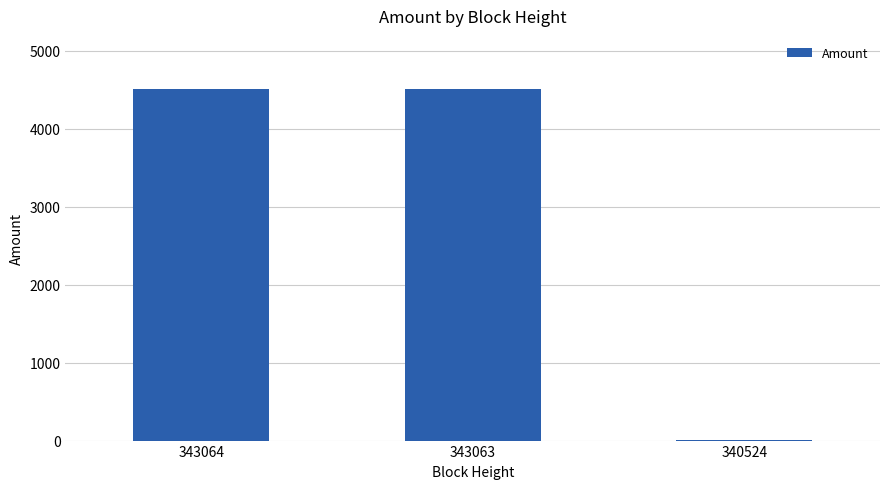

The chart shows a value of 4515.4 at 343063. True or false?

True